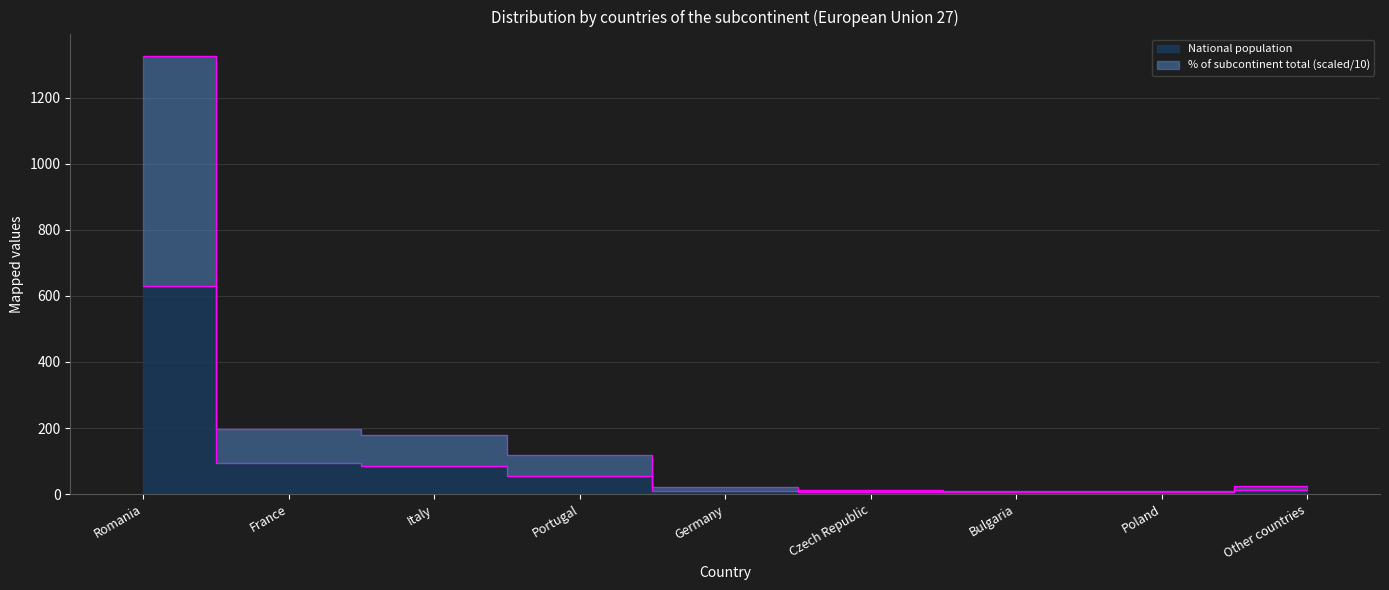

What is the value of the % of subcontinent total point at the 2nd from the left?

198.2